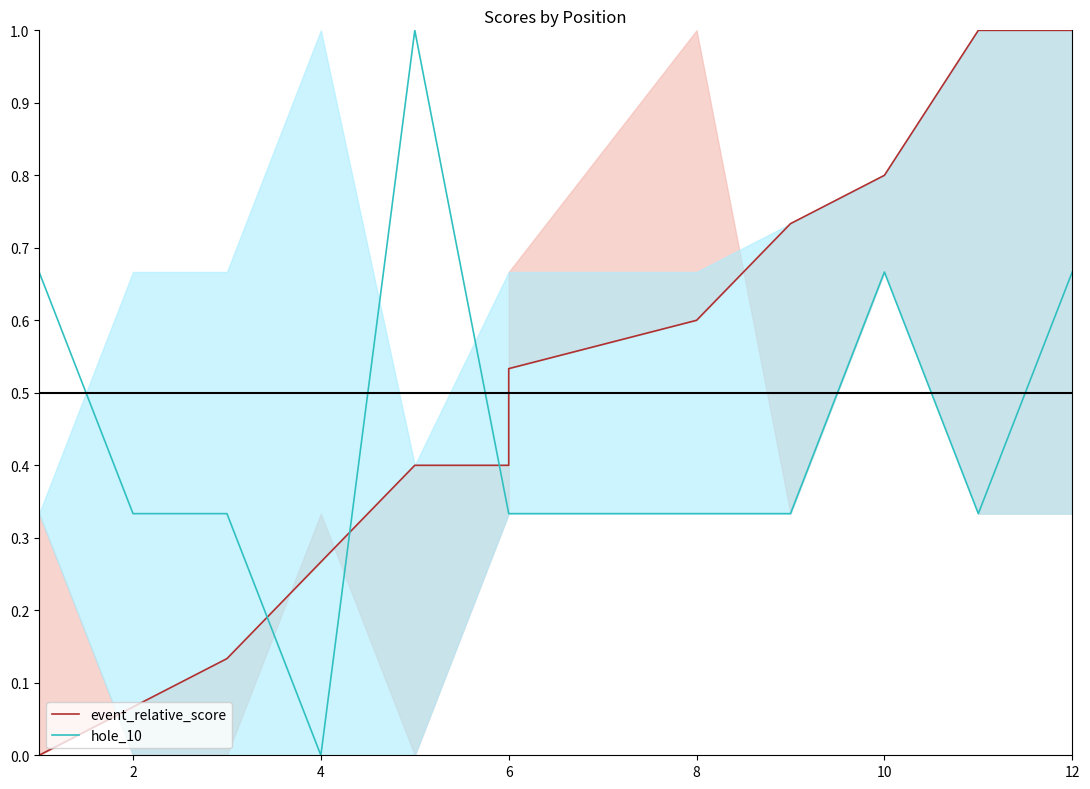

What is the maximum value for event_relative_score?

1.0